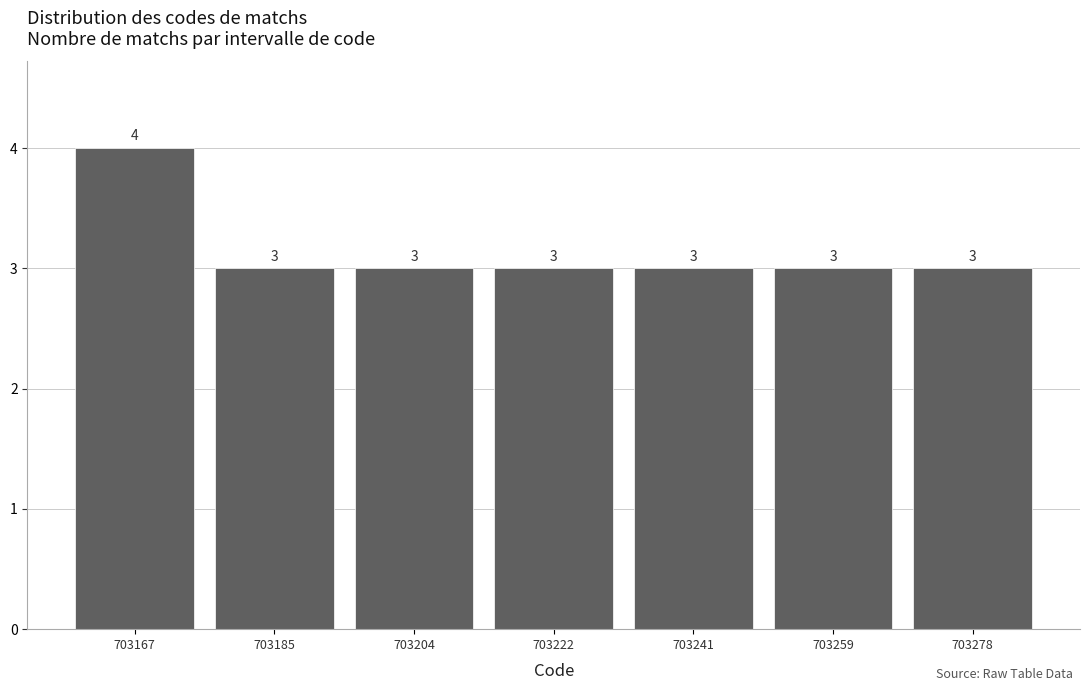

Reading right to left, list all the values displayed in this chart.

3	3	3	3	3	3	4